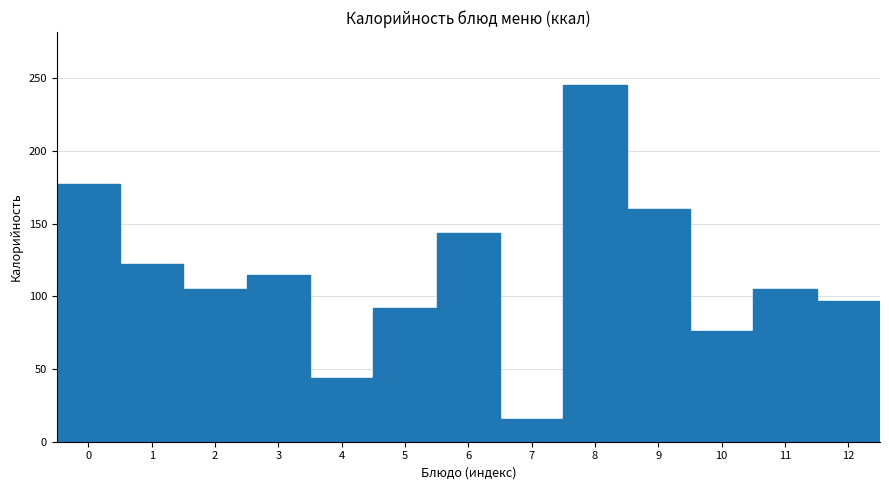

What is the height of the bar covering 0.5 to 1.5 on the x-axis? The values are not printed on the chart, so give them approximately, as read against the axis.

120